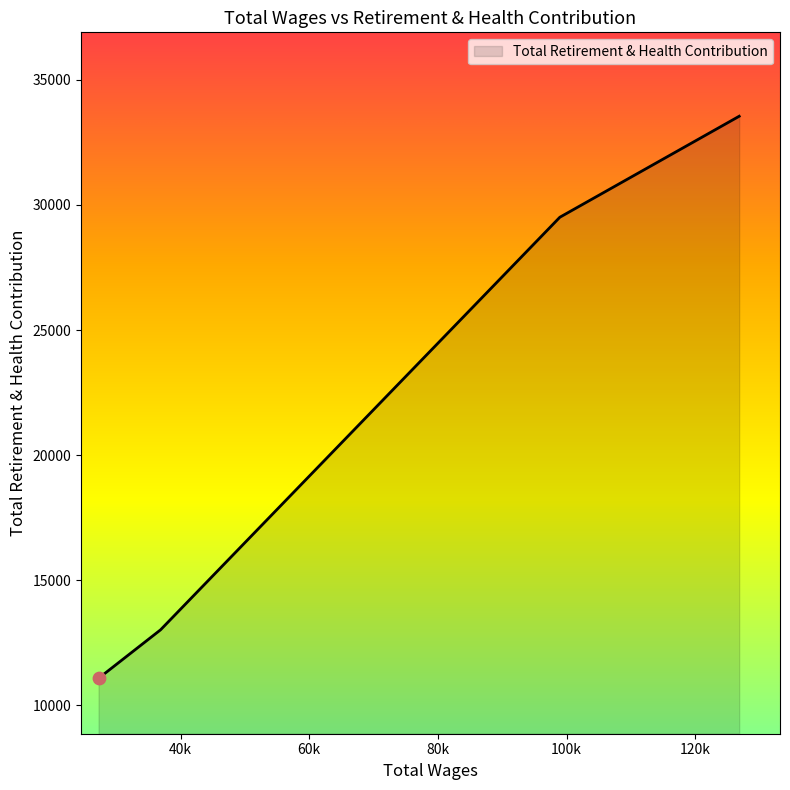

True or false: there are more than 1 points higher than both neighbors.

False